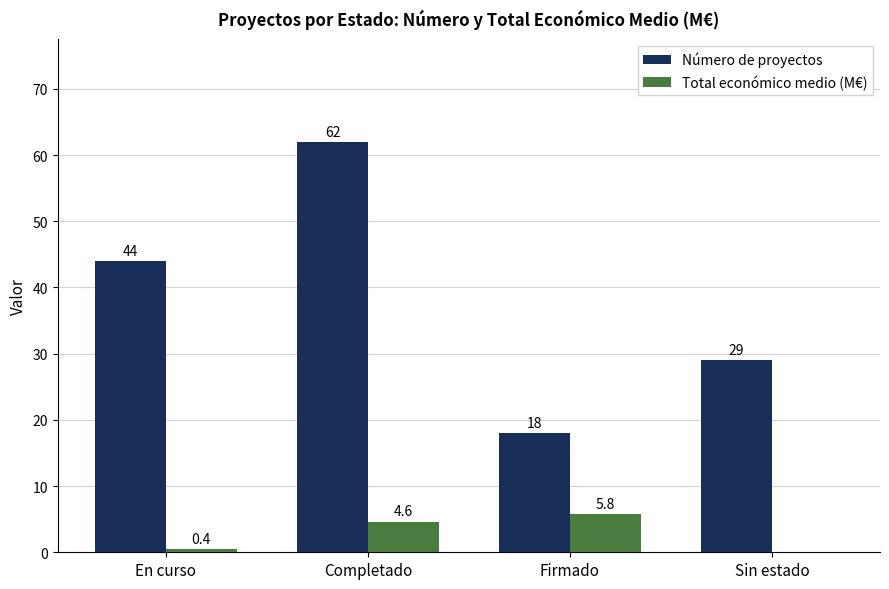

Reading right to left, extract all data points from this chart.

Número de proyectos: 29.0	18.0	62.0	44.0
Total económico medio (M€): 0.0	5.8	4.6	0.4